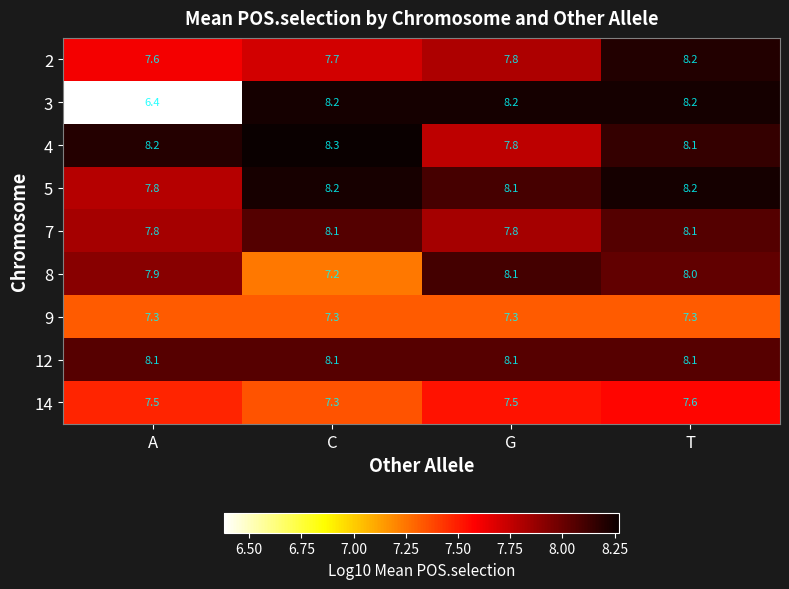

Which series changed the most between A and C?

3